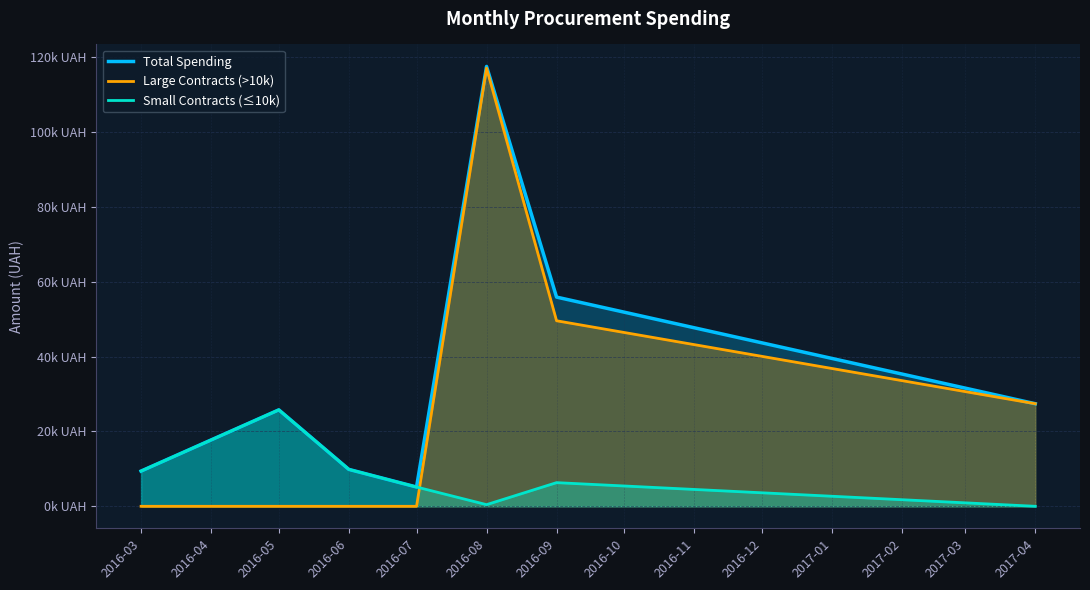

What are all the series names shown in the legend?

Total Spending, Large Contracts (>10k), Small Contracts (≤10k)